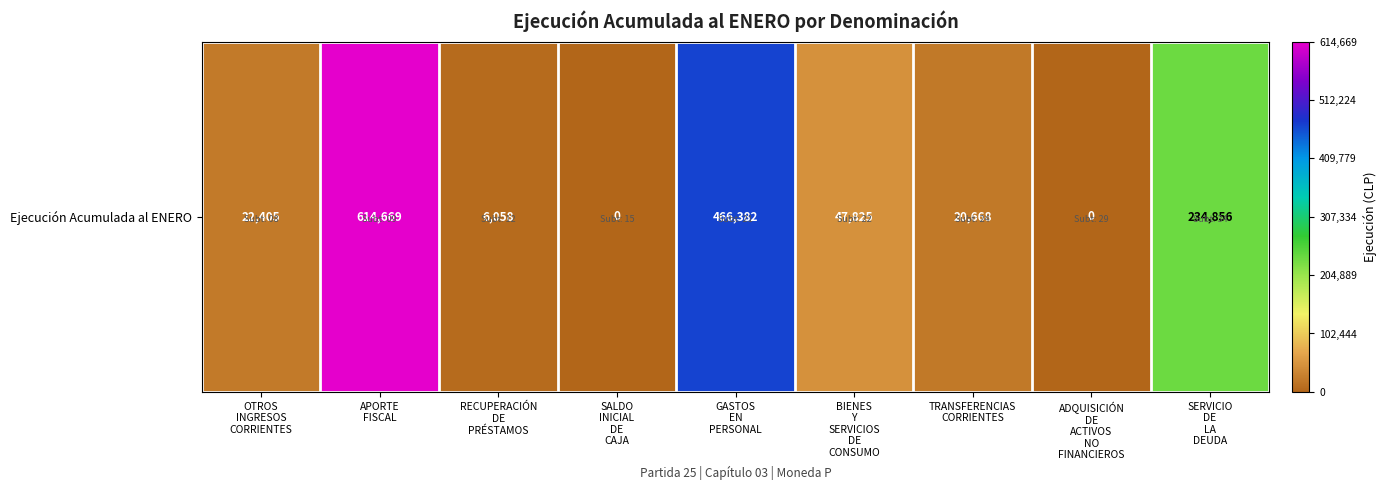

At which label does the data first exceed 22405?

APORTE
FISCAL